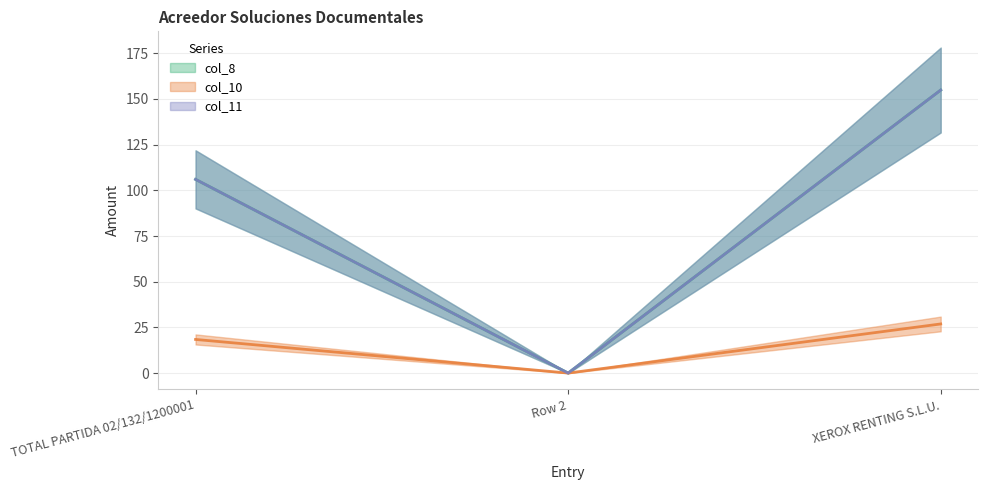

Reading left to right, extract all data points from this chart.

col_8: 106.0	0.0	154.9
col_10: 18.4	0.0	26.9
col_11: 106.0	0.0	154.9